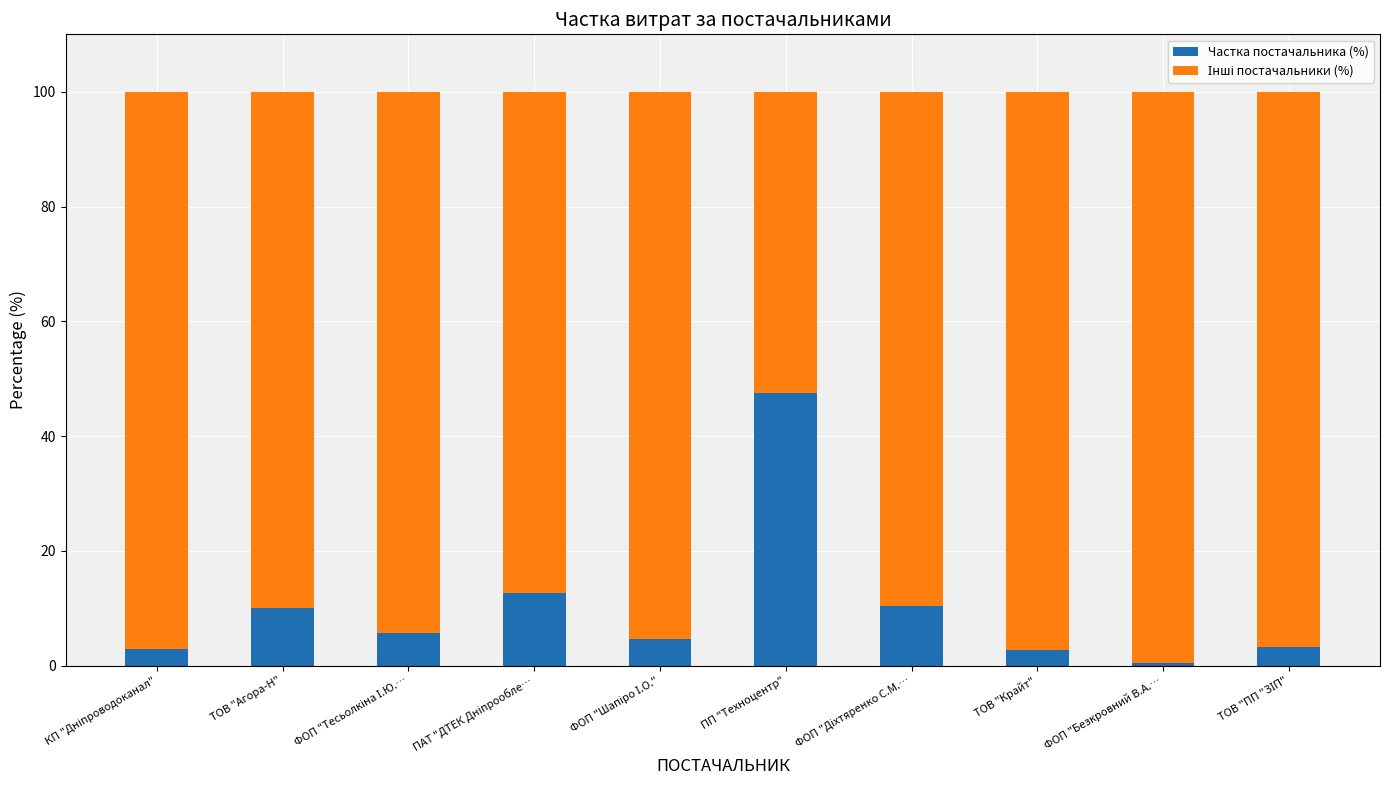

What is the maximum value for Частка постачальника (%)?

47.5